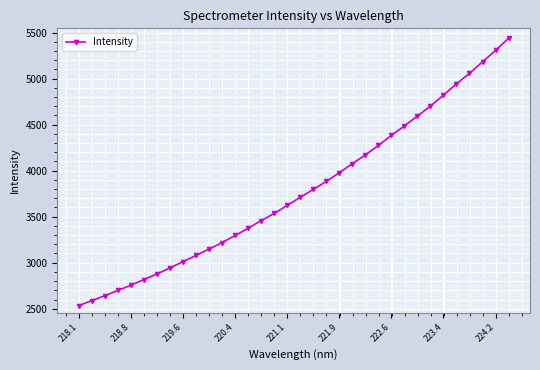

What is the value of the 6th point from the left?

2816.9